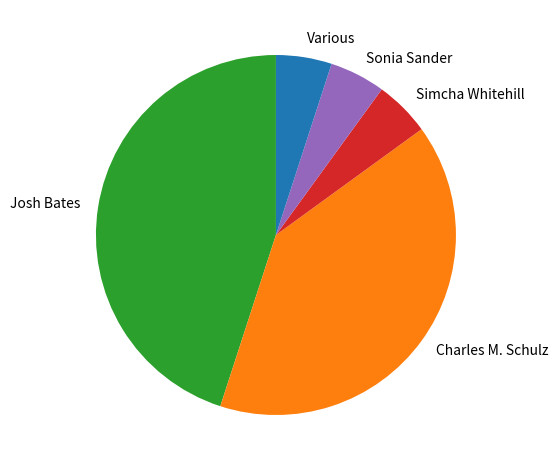

Does Charles M. Schulz account for over 50% of the chart?

No